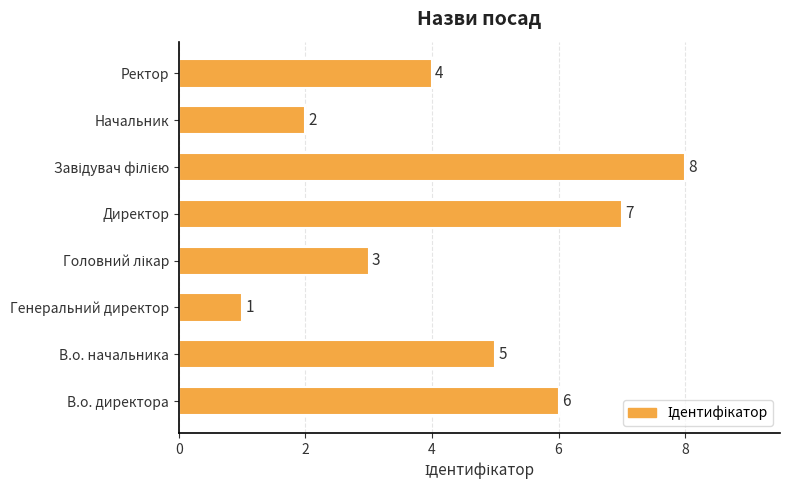

True or false: the data shows 6 at В.о. директора.

True